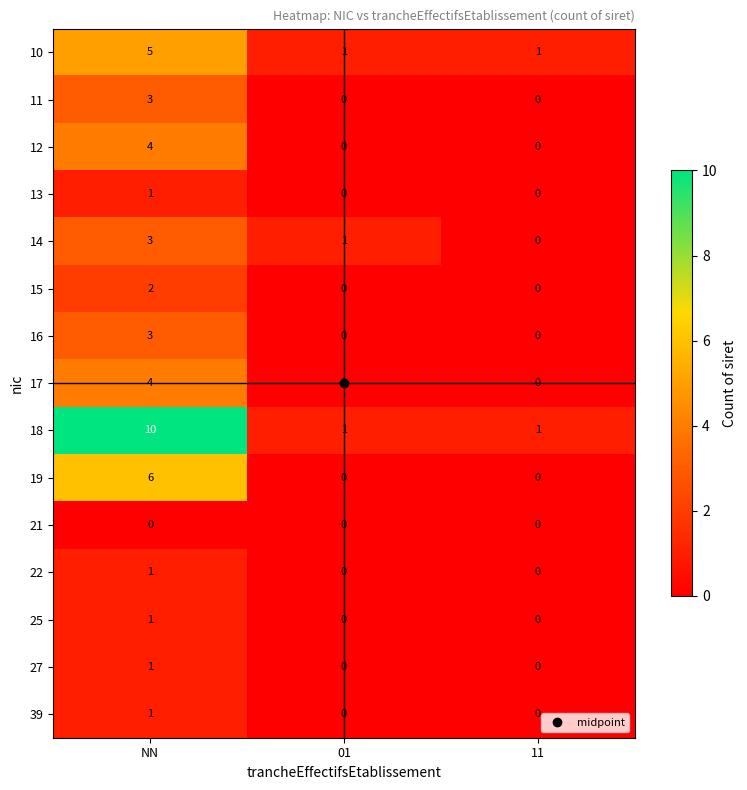

True or false: 16 has a value of 3 at NN.

True